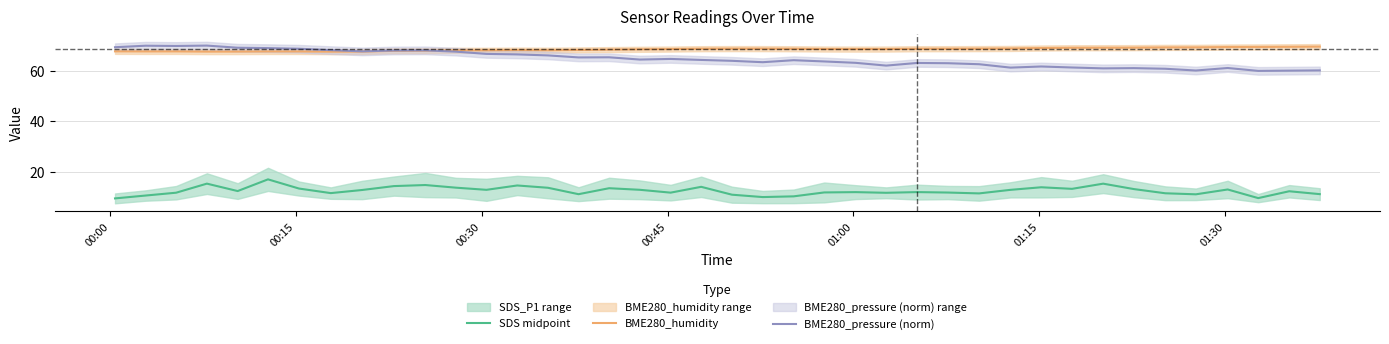

What is the average value of the BME280_humidity series?

68.5